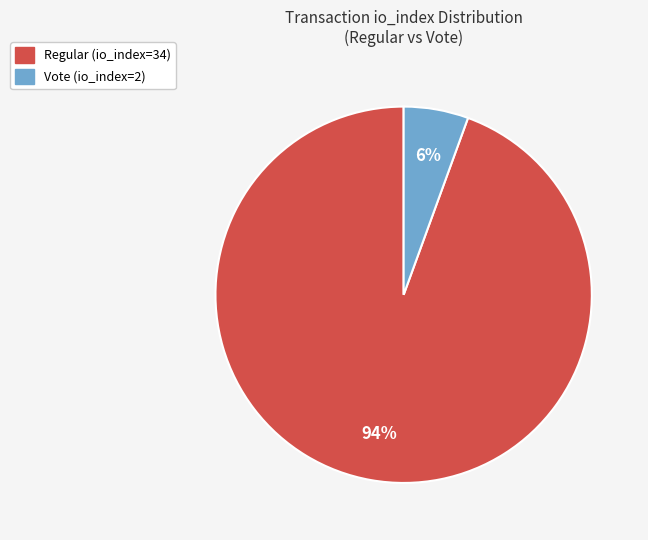

Rank the categories by value from lowest to highest.

Vote (io_index=2), Regular (io_index=34)